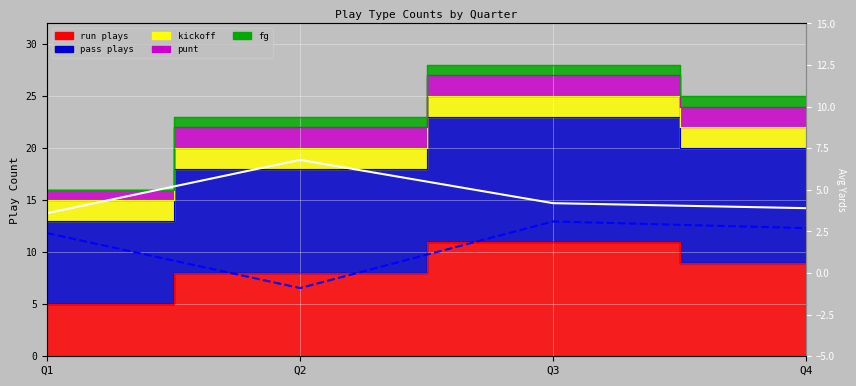

True or false: avg yards (run) and avg yards (pass) cross at least once.

False